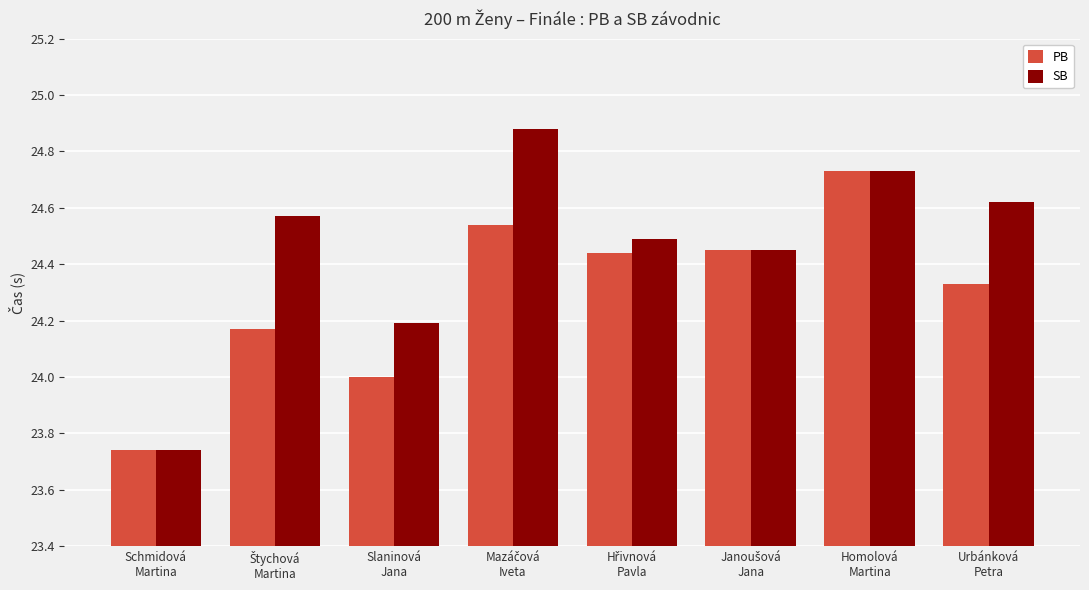

List the series in order of their peak value, highest first.

SB, PB